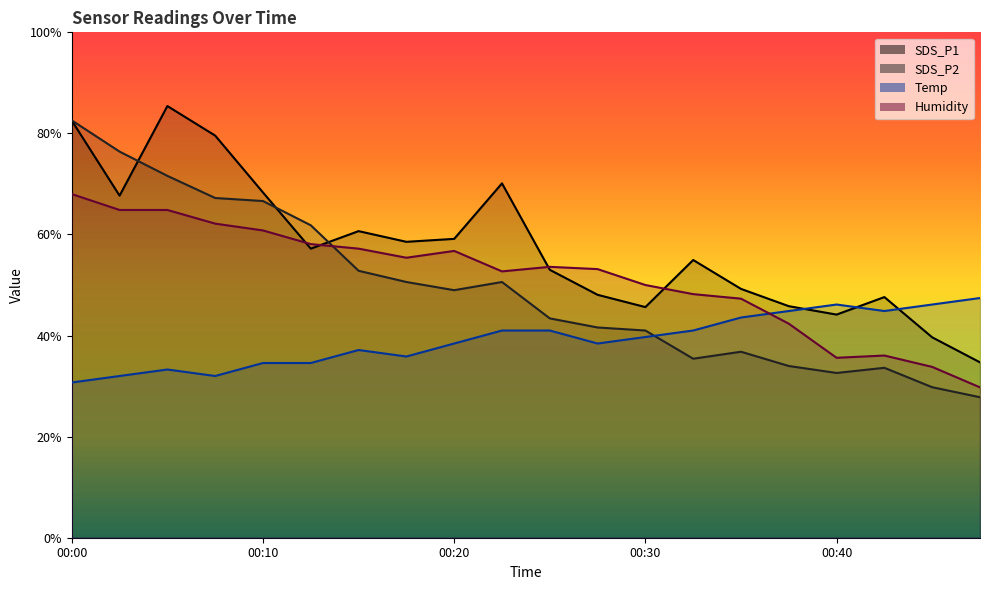

Is it true that SDS_P2 equals 10.2 at 00:35?

False